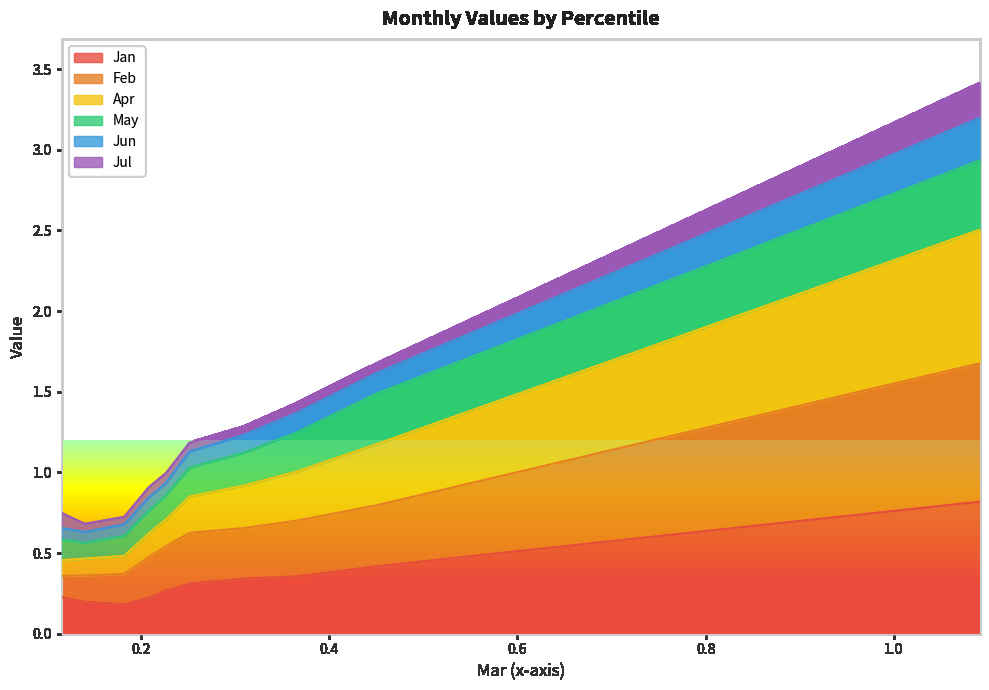

What is the spread (max minus min) of values at pct55?

0.9